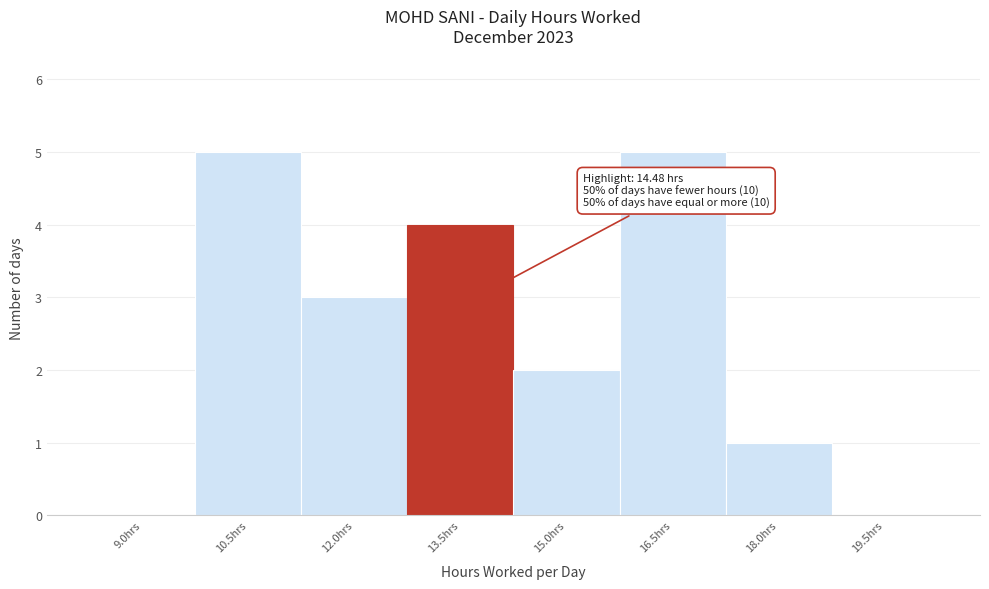

Reading left to right, list all the values displayed in this chart.

9.0hrs=0	10.5hrs=5	12.0hrs=3	13.5hrs=4	15.0hrs=2	16.5hrs=5	18.0hrs=1	19.5hrs=0